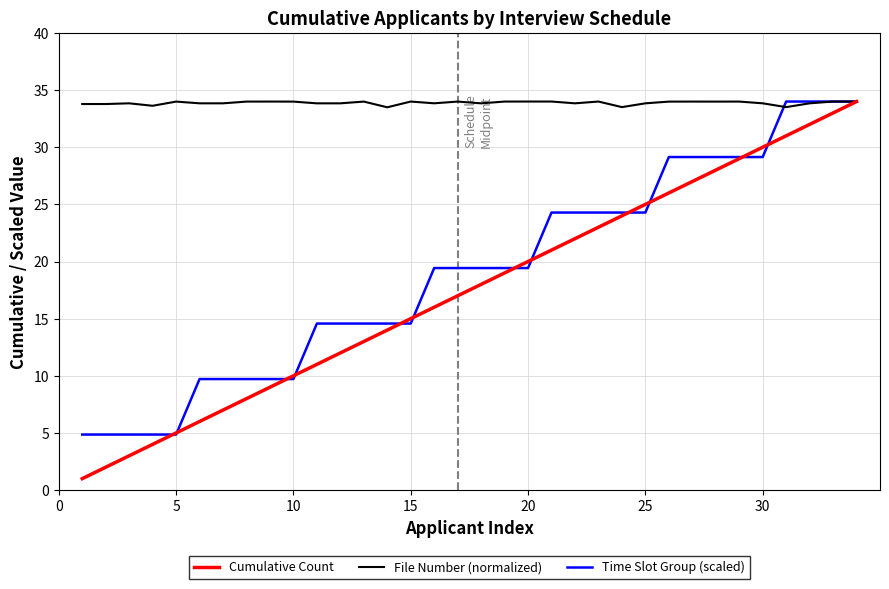

Which series has the largest range (max minus min)?

Cumulative Count